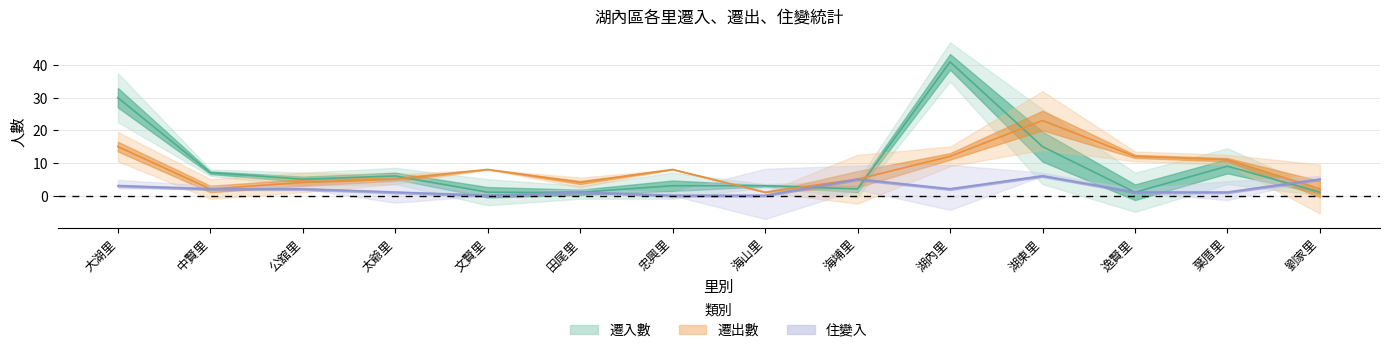

What is the highest value of the 遷出數 series?

23